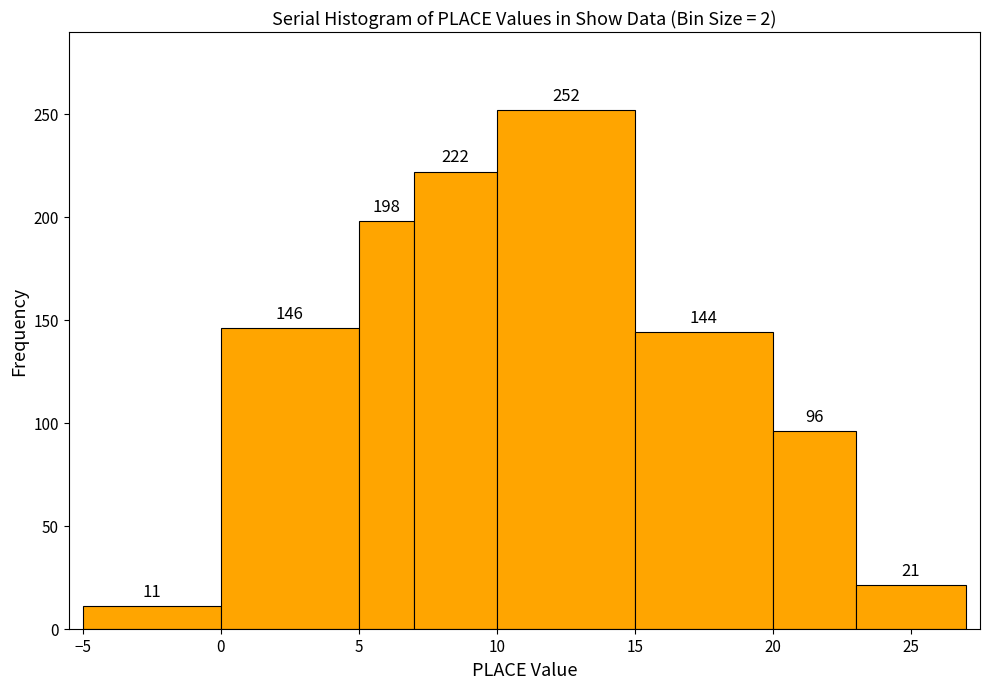

Reading left to right, transcribe this chart: for each bar, give the range it covers on the x-axis and its height.

-5 to 0: 11
0 to 5: 146
5 to 7: 198
7 to 10: 222
10 to 15: 252
15 to 20: 144
20 to 23: 96
23 to 27: 21